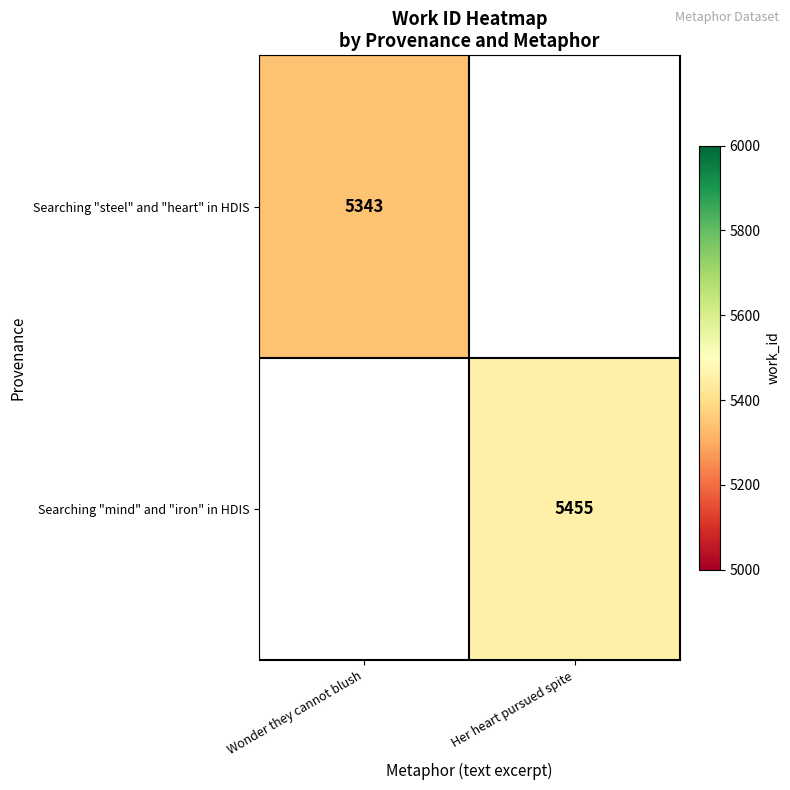

Is it true that Searching "mind" and "iron" in HDIS equals 5455 at Her heart pursued spite?

True